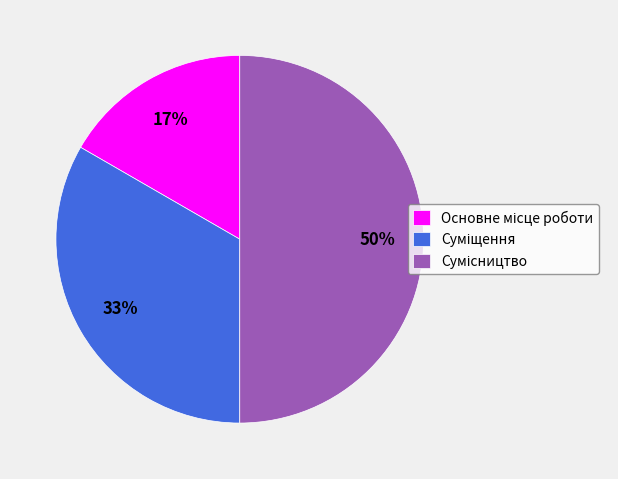

To the nearest percent, what is the average slice percentage?

33%